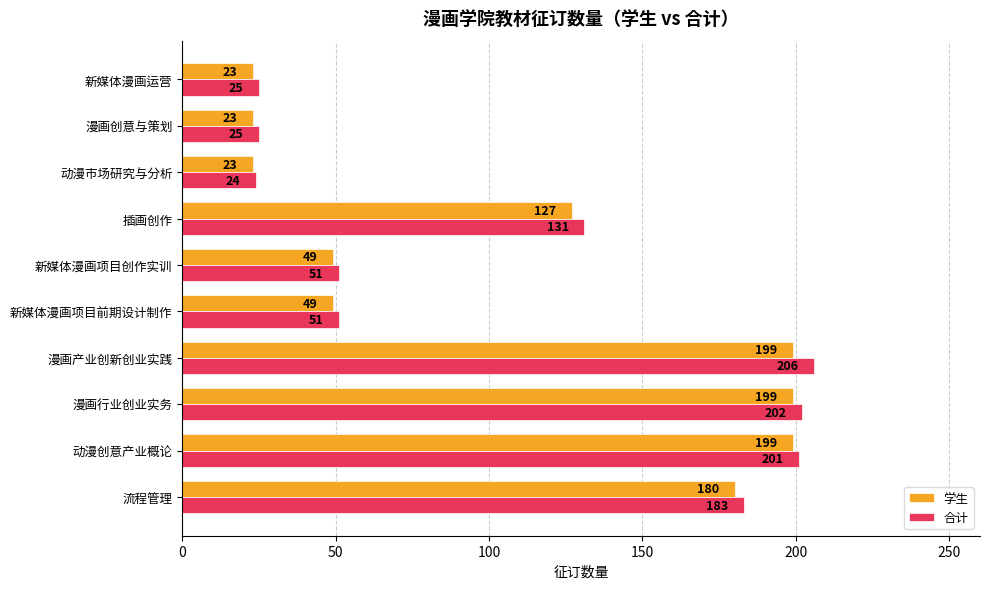

At 漫画创意与策划, list the series in order from smallest to largest.

学生, 合计